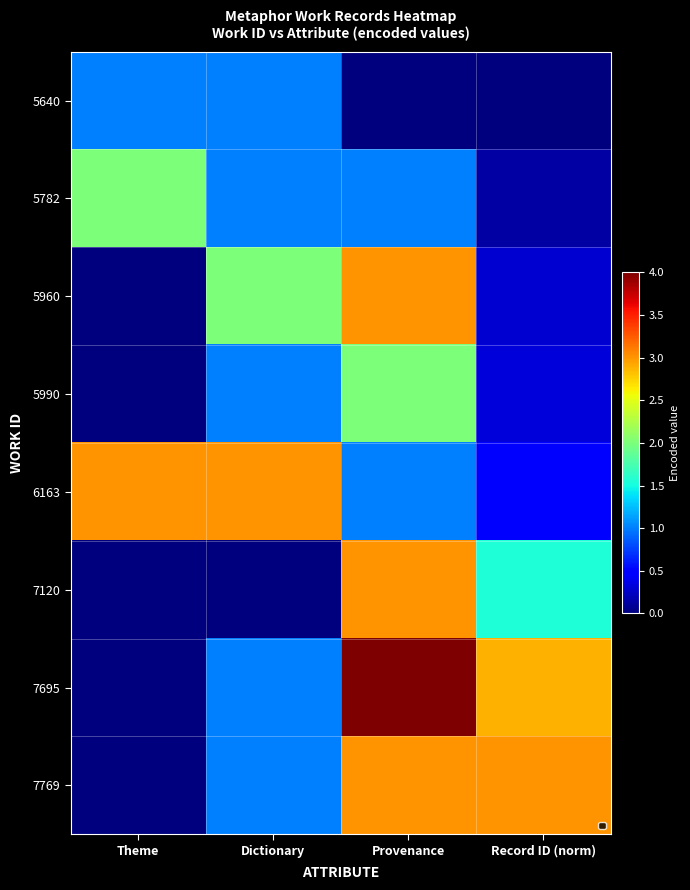

Count the number of categories in the chart.

4